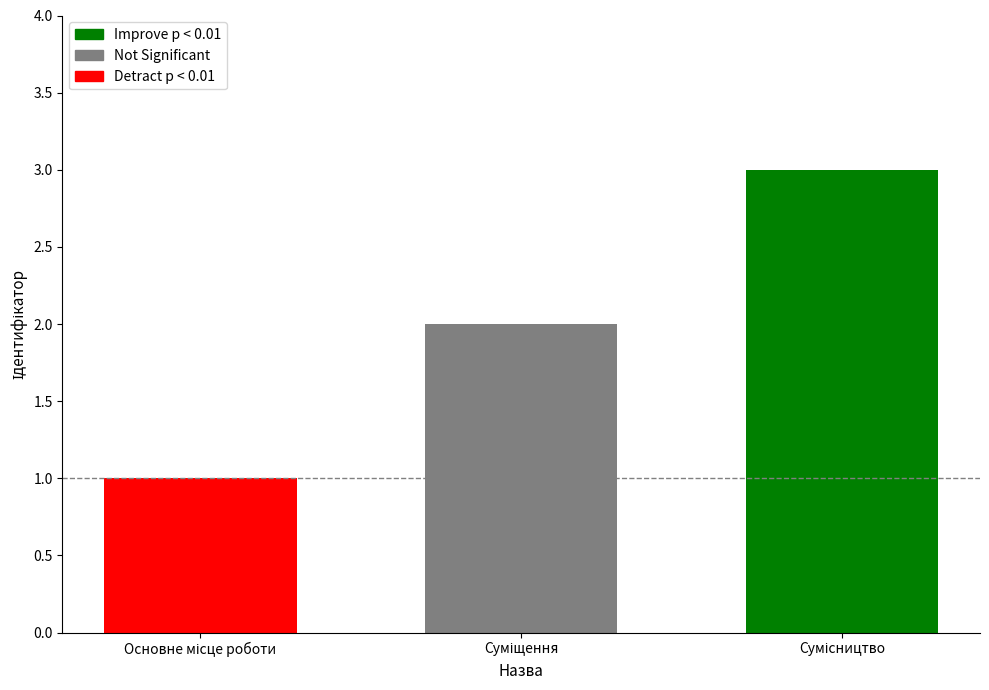

Reading right to left, list all the values displayed in this chart.

Сумісництво=3	Суміщення=2	Основне місце роботи=1